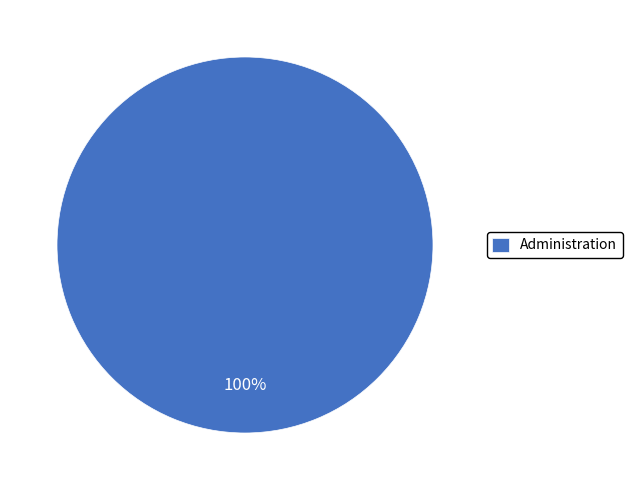

What is the majority slice?

Administration